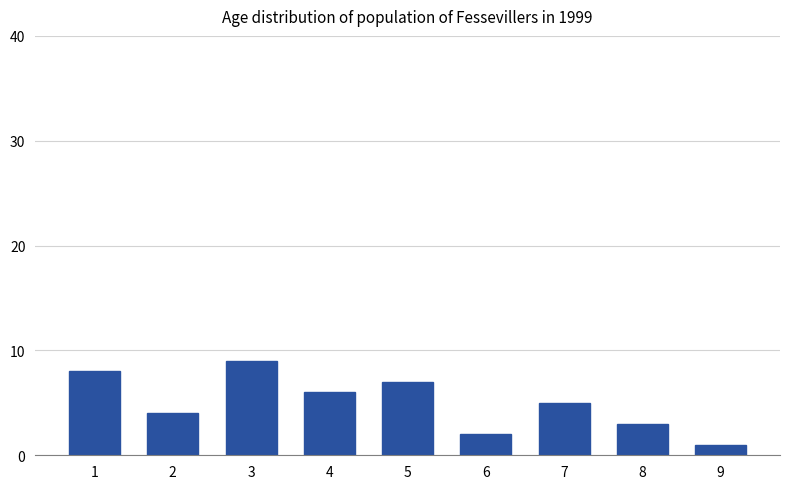

What is the smallest value displayed?

1